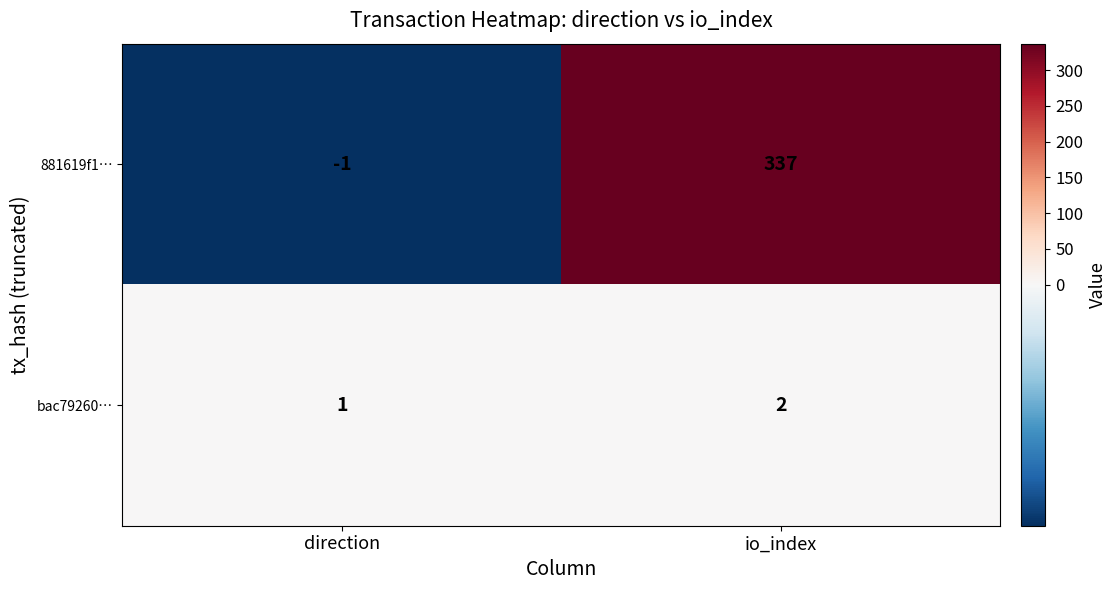

At which category is the sum across all series the highest?

io_index